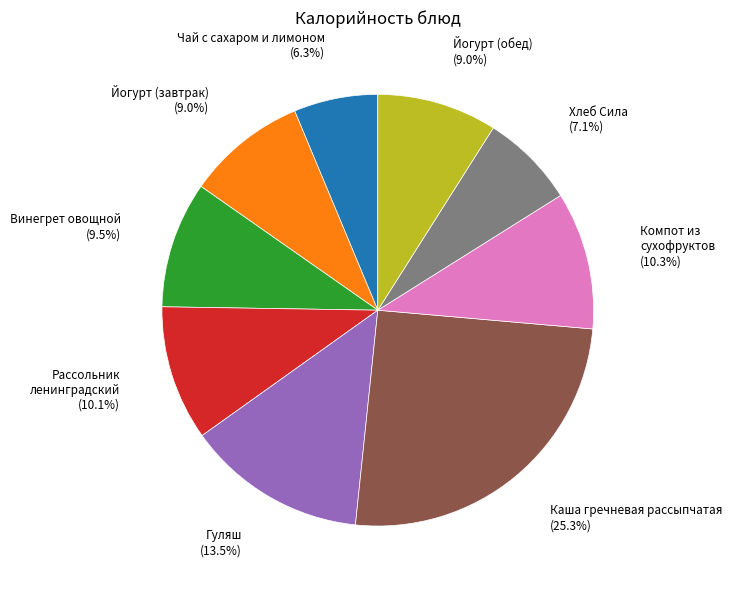

To the nearest percent, what is the average slice percentage?

11%